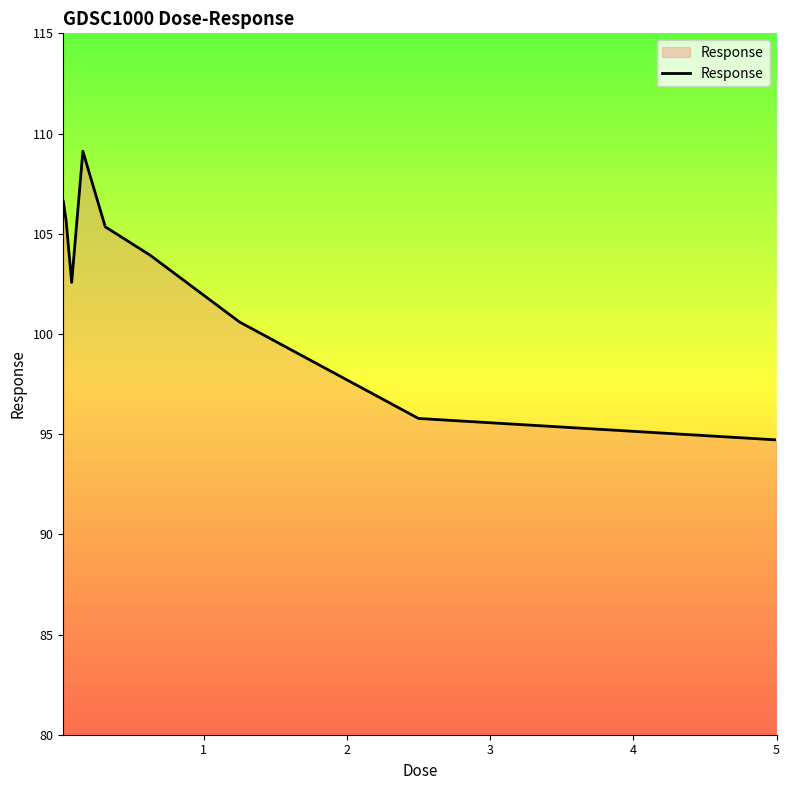

What is the smallest value displayed?

94.7